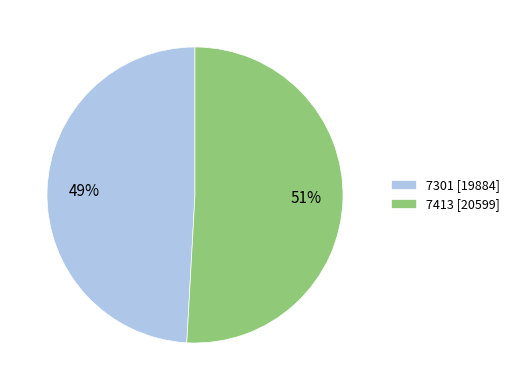

To the nearest percent, what portion does 7301 represent?

49%